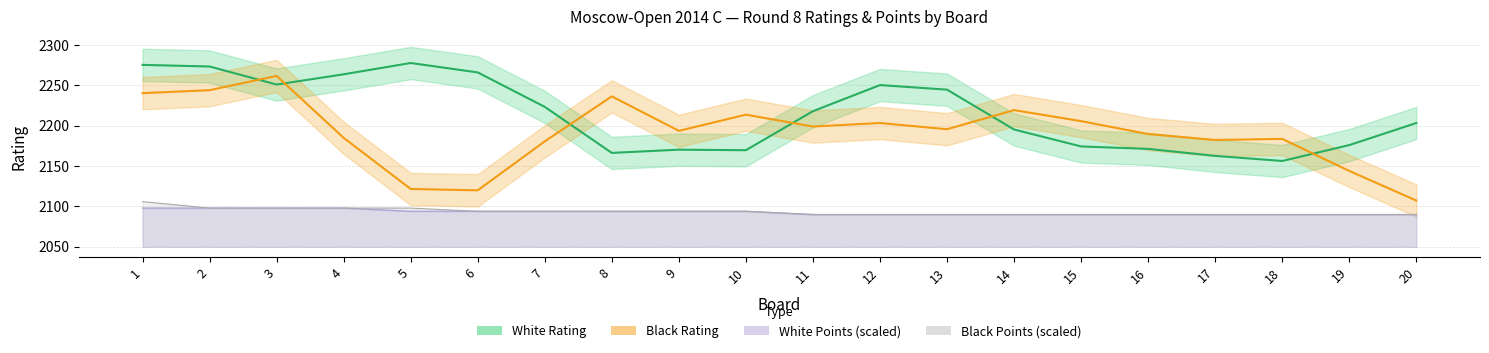

How many values in the Black Points series are below 2094?

10